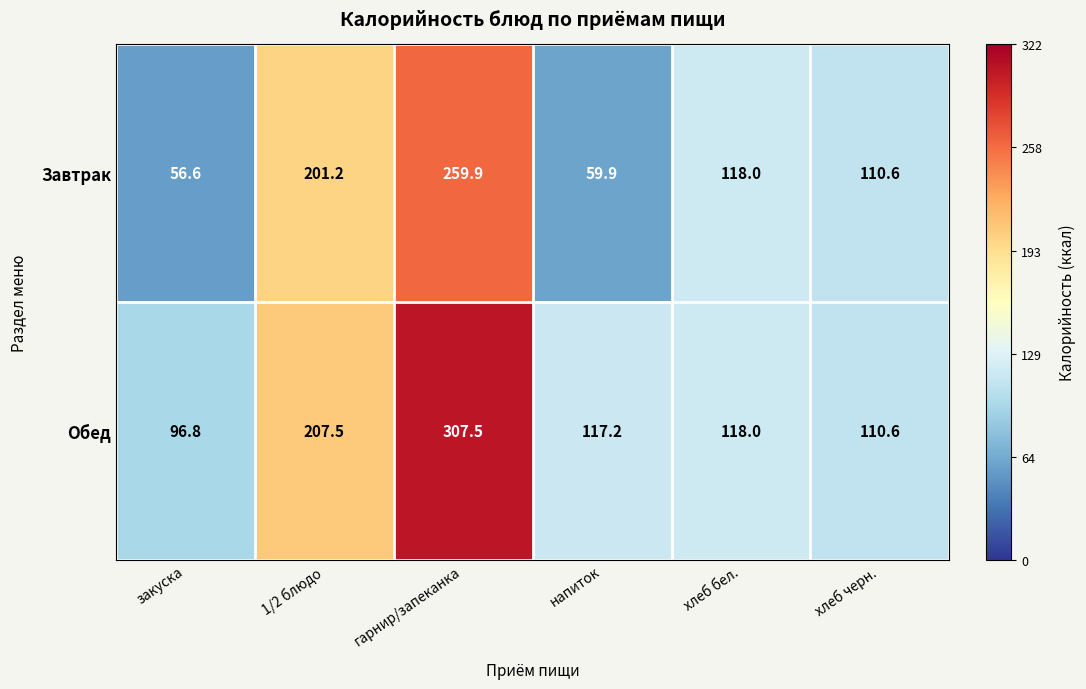

What is the smallest value displayed?

56.6